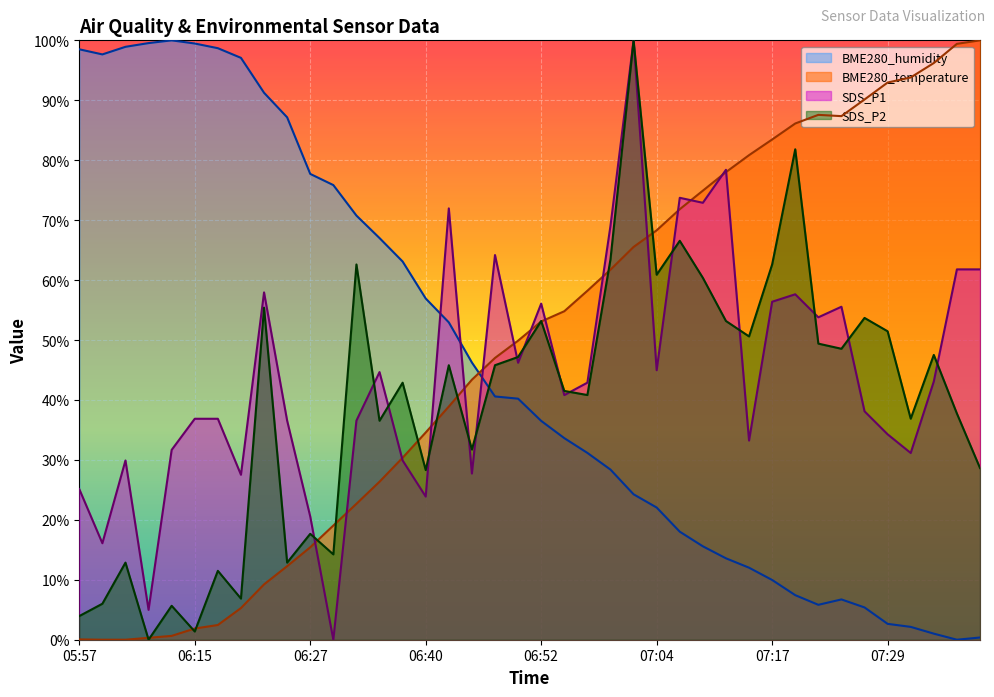

Is it true that SDS_P1 equals 5.0 at 06:05?

True